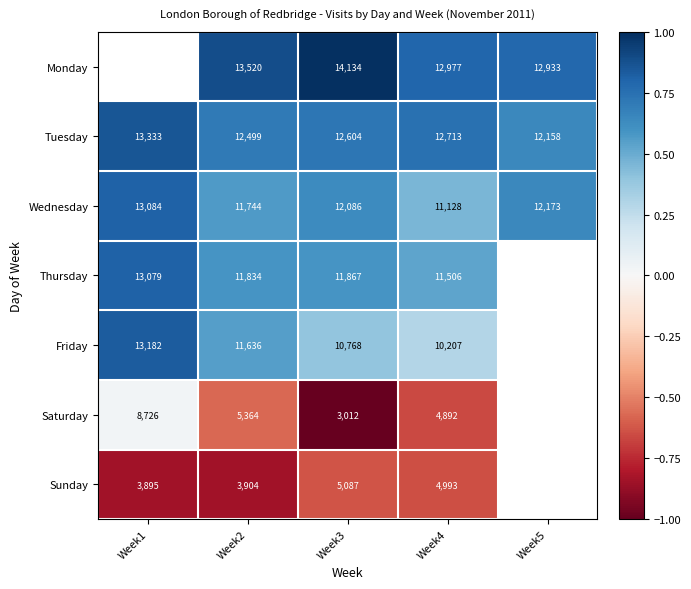

What is the spread (max minus min) of values at Week4?

8085.0